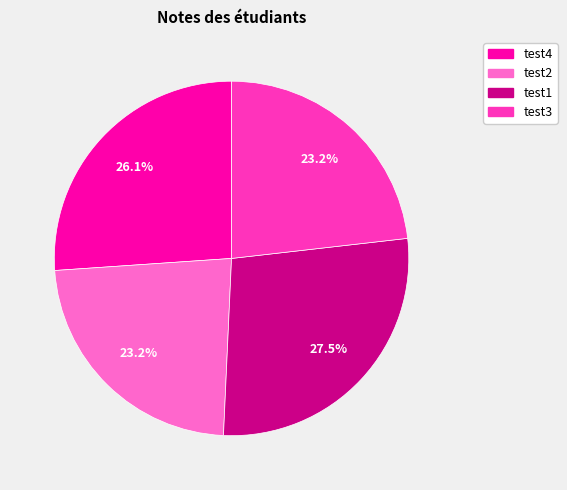

Which slice is the largest?

test1